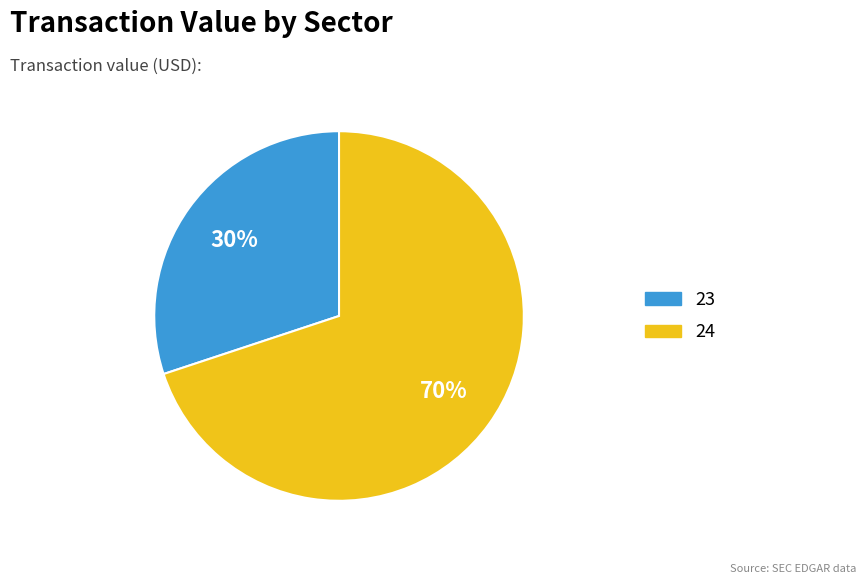

Is there a majority slice in this chart?

Yes